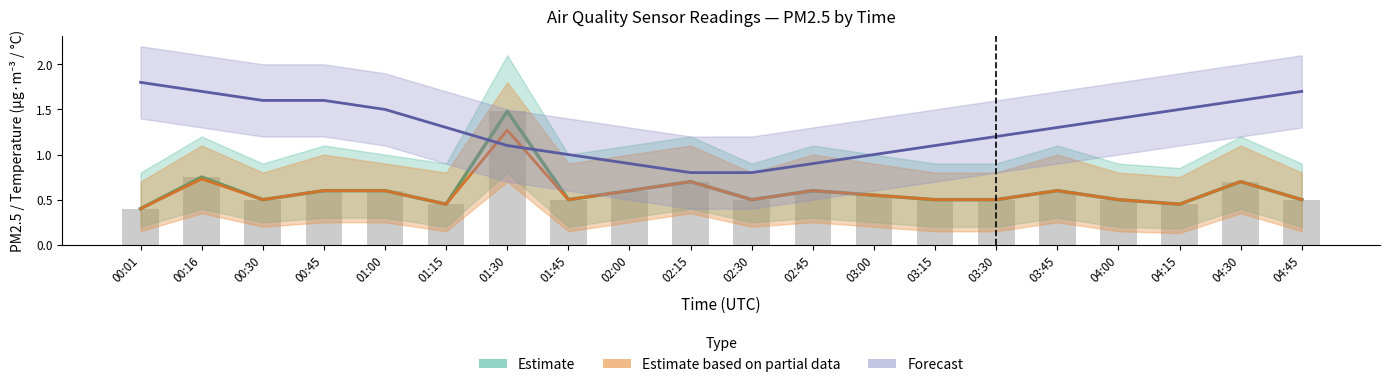

Does the chart contain any negative values?

No